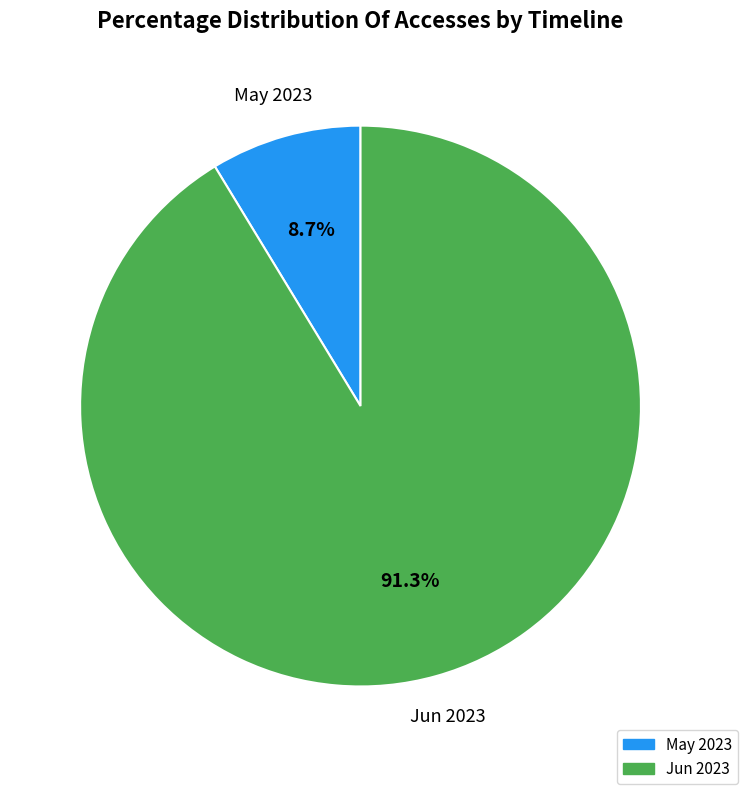

Count the number of slices in the pie.

2